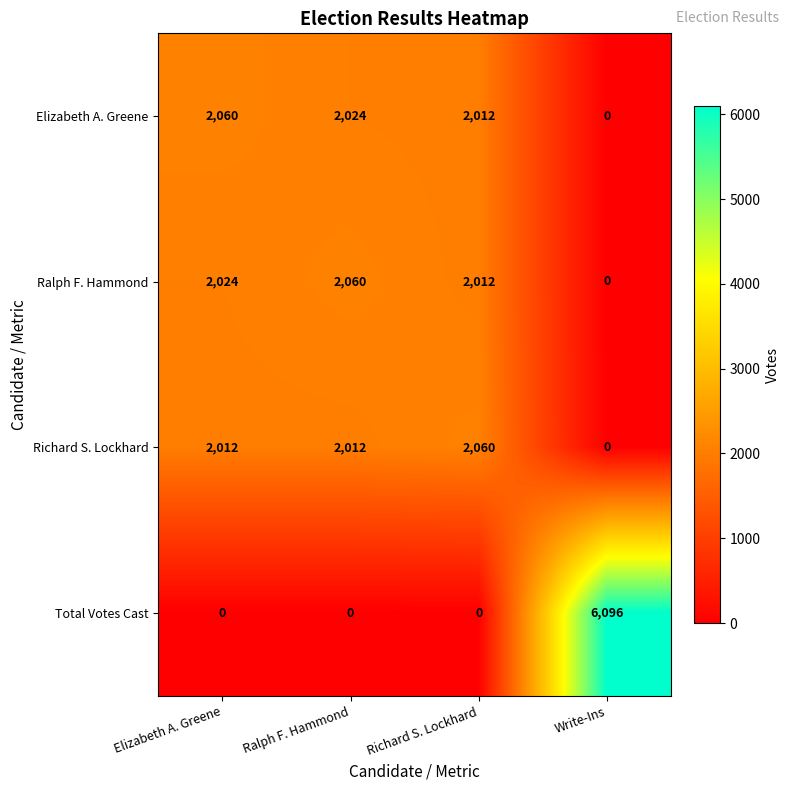

Reading left to right, what are all the values shown in this chart?

Elizabeth A. Greene: 2060	2024	2012	0
Ralph F. Hammond: 2024	2060	2012	0
Richard S. Lockhard: 2012	2012	2060	0
Total Votes Cast: 0	0	0	6096